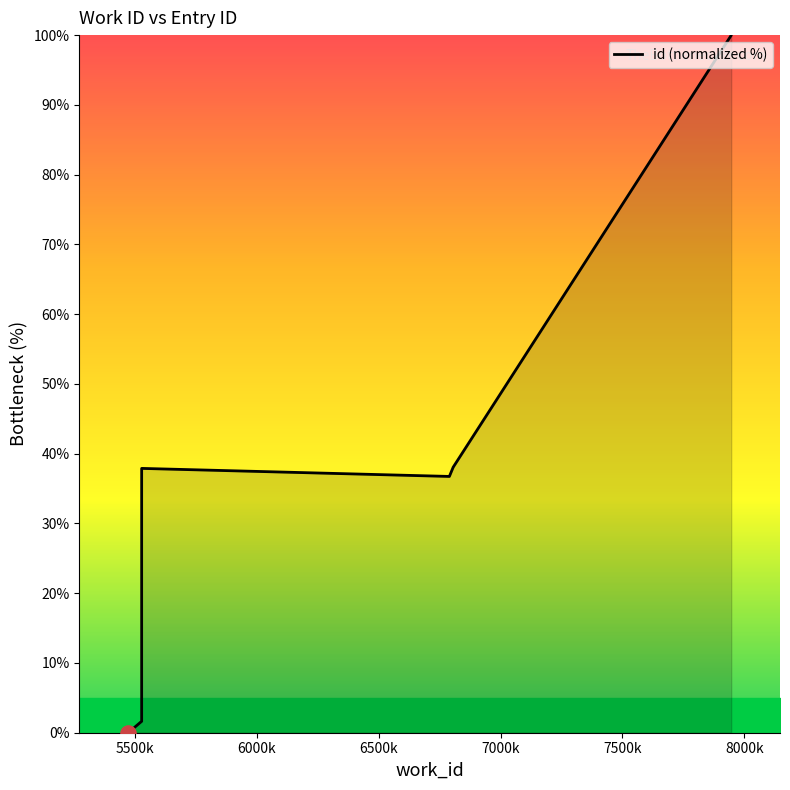

Which has a higher value, 5473 or 6805?

6805